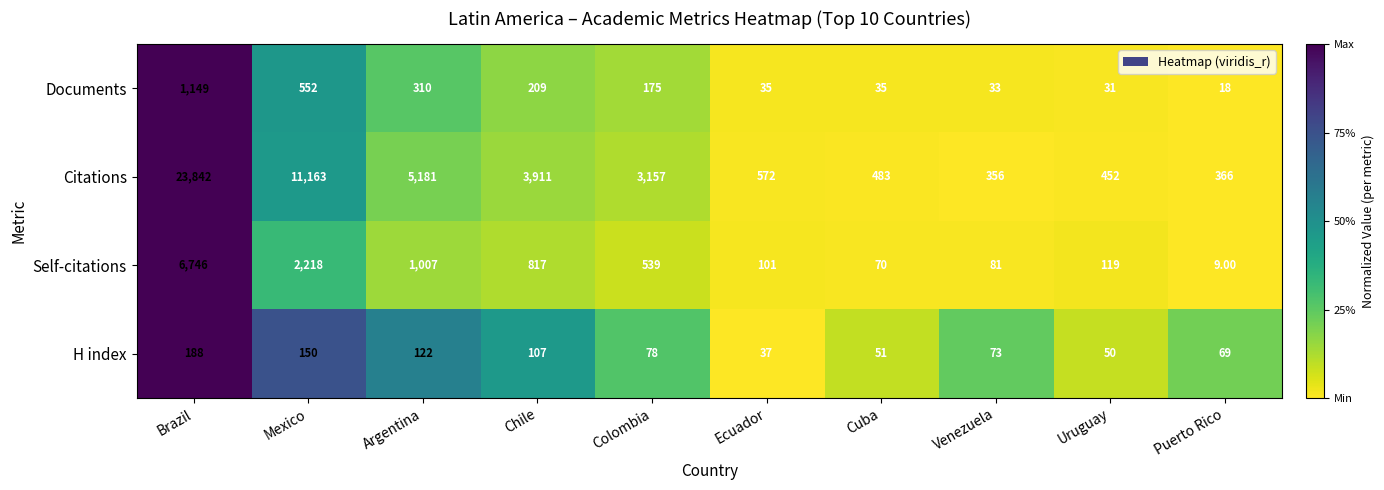

Count the number of data series in this chart.

4